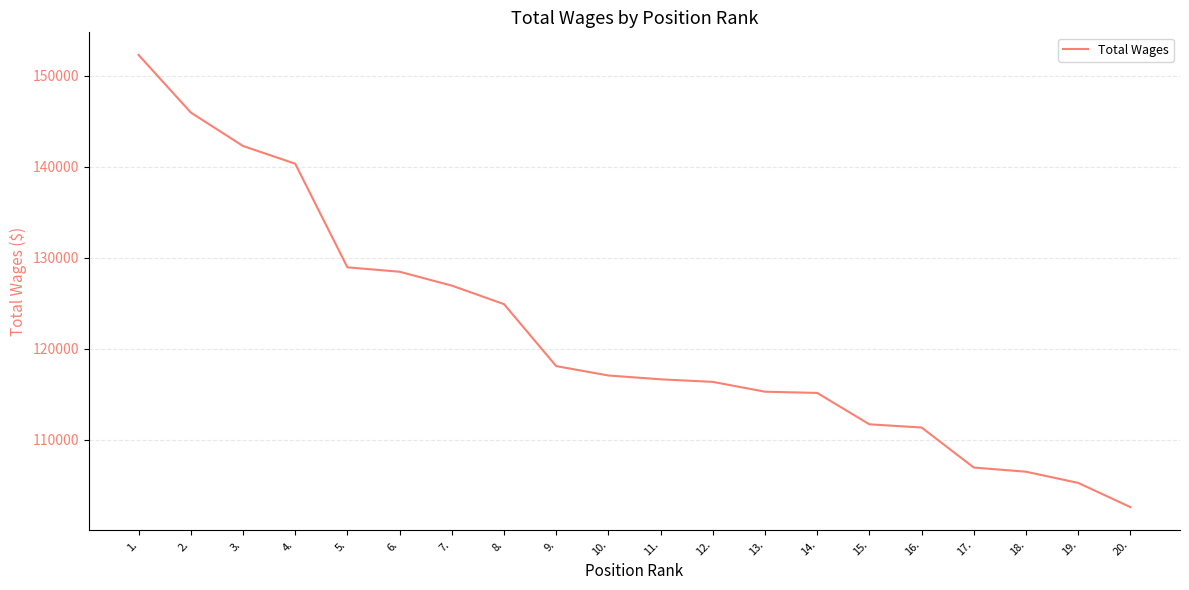

Count the number of categories in the chart.

20